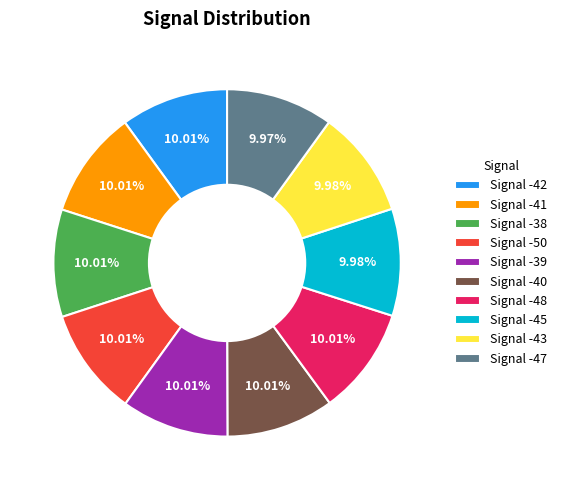

Approximately how many times larger is the value at Signal -40 compared to Signal -39?

1.0